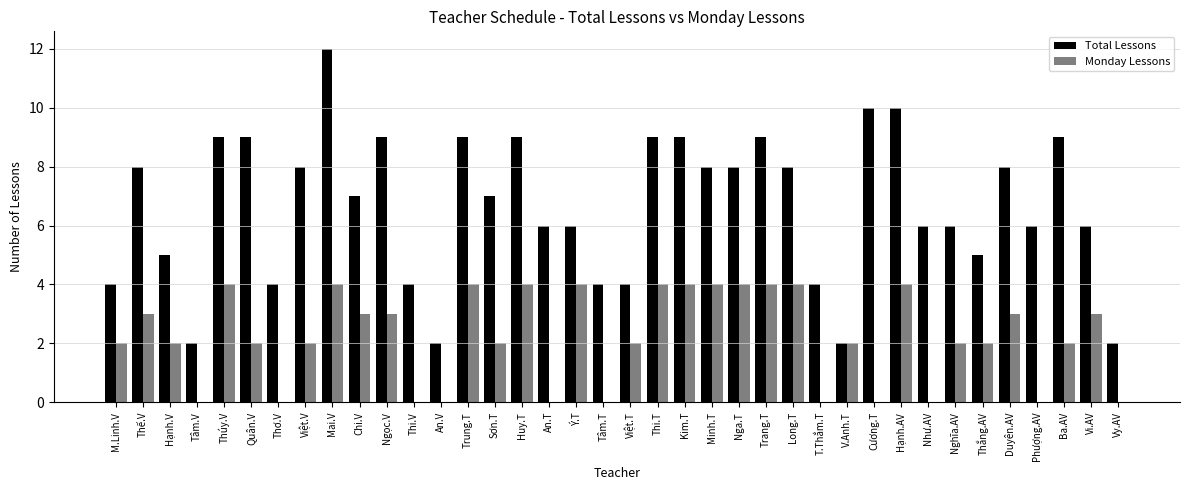

Between Mai.V and Nga.T, which series saw the biggest shift?

Total Lessons